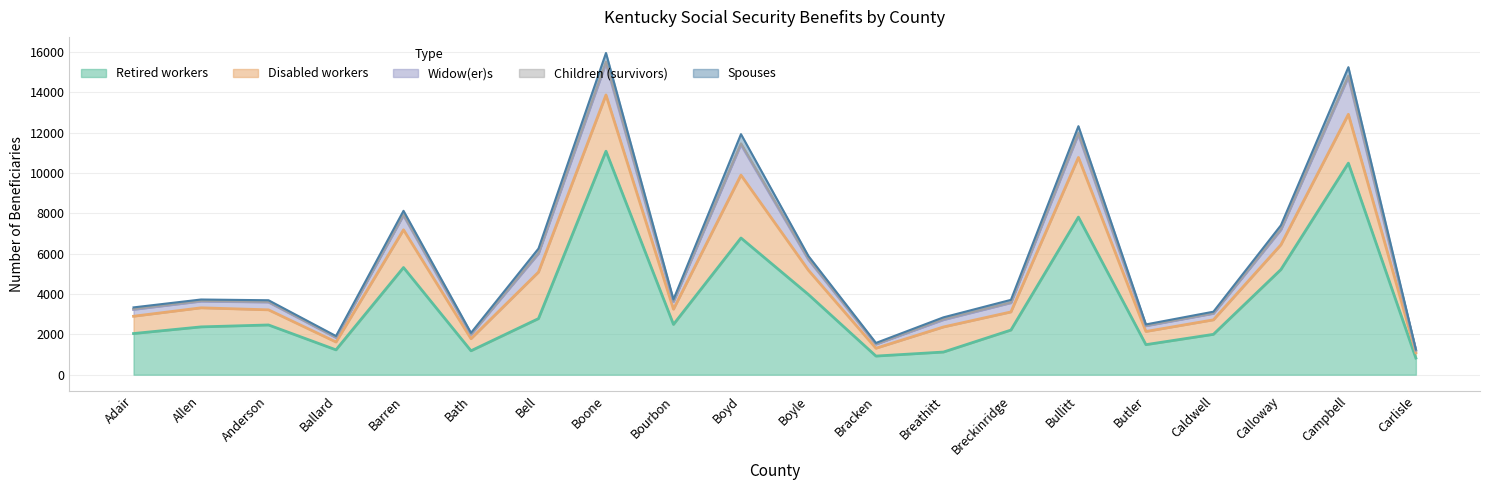

What is the spread (max minus min) of values at Boyle?

3947